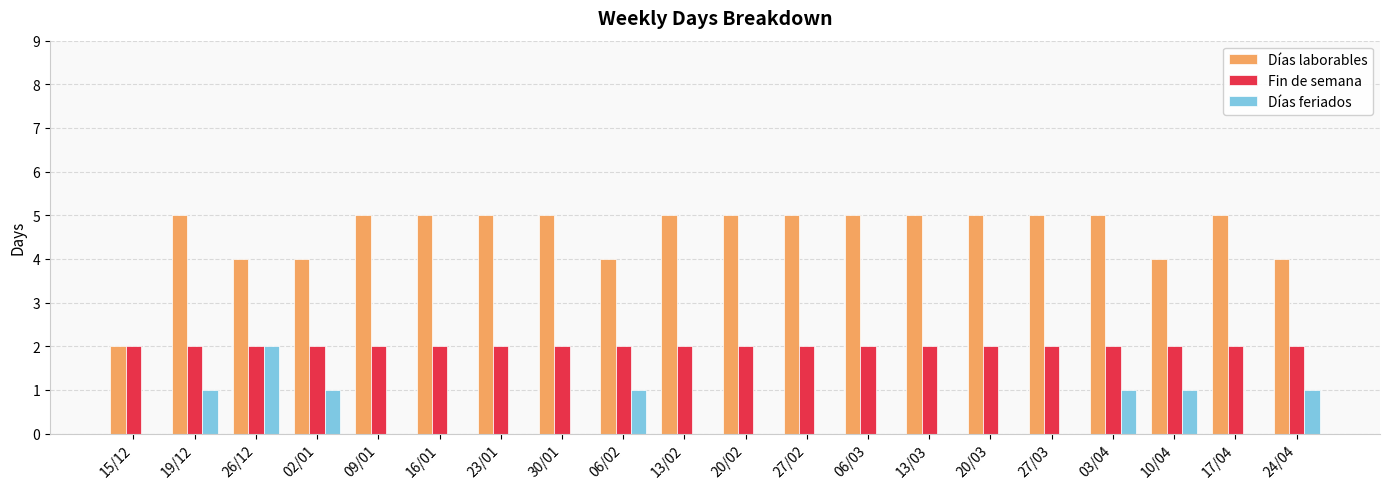

What is the greatest value displayed?

5